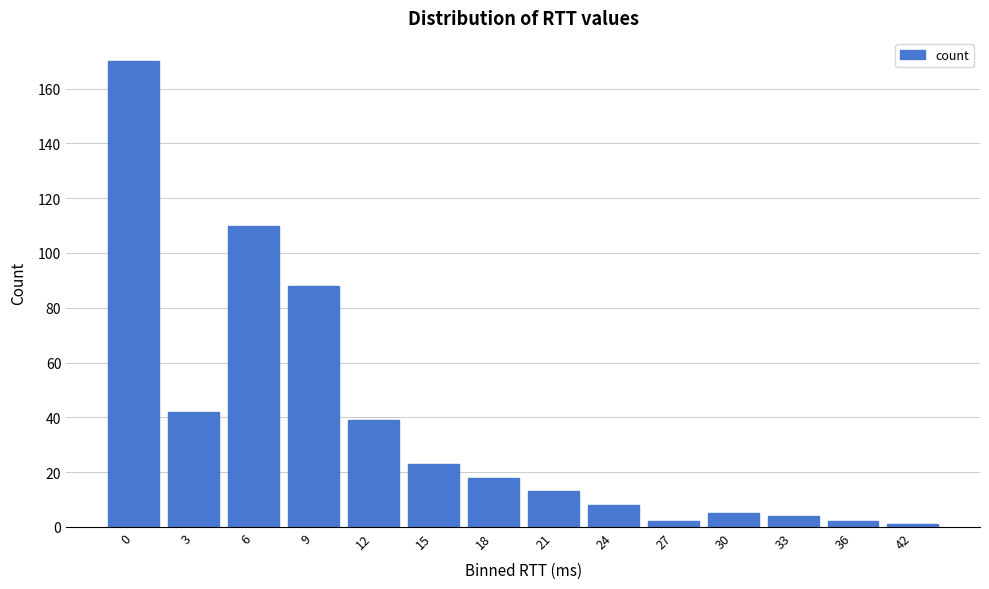

Reading left to right, list all the values displayed in this chart.

0=170	3=42	6=110	9=88	12=39	15=23	18=18	21=13	24=8	27=2	30=5	33=4	36=2	42=1